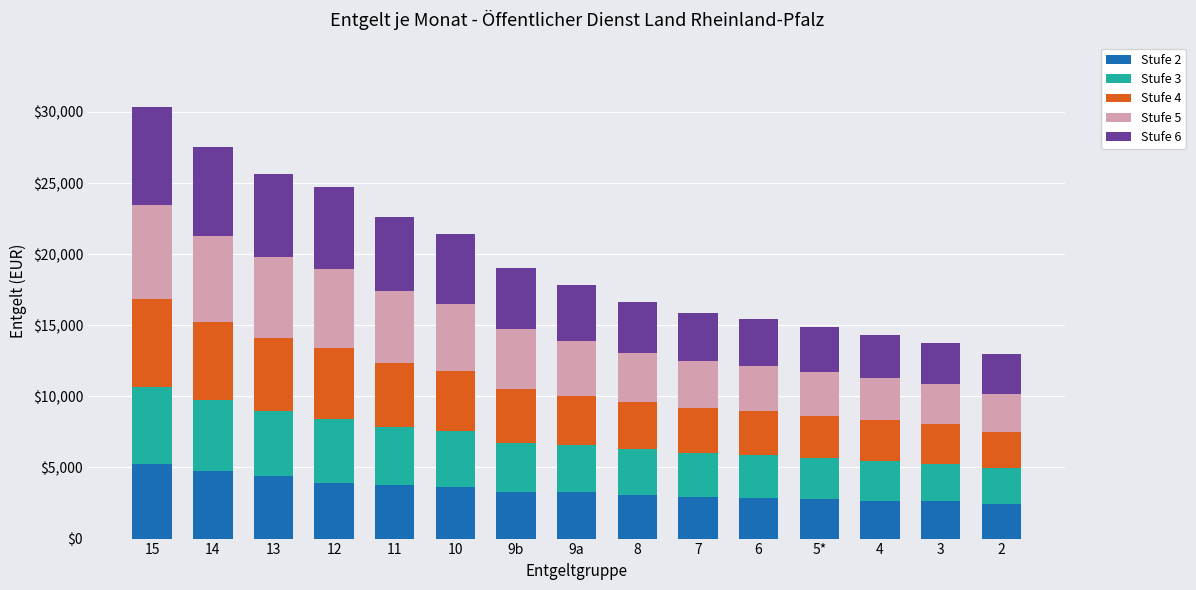

What is the sum of all Stufe 2 values?

51637.4